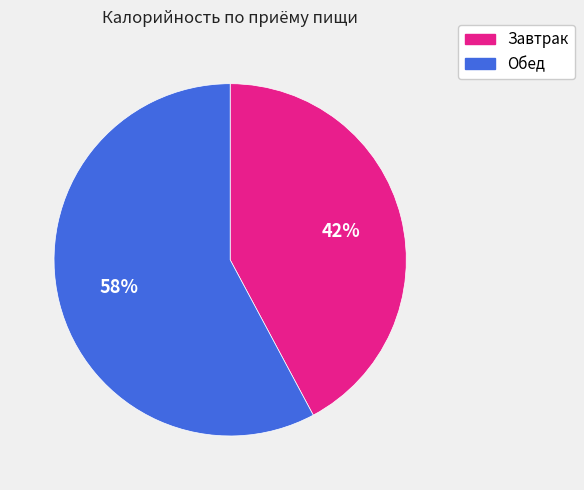

Do Обед and Завтрак together represent more than half of the pie?

Yes